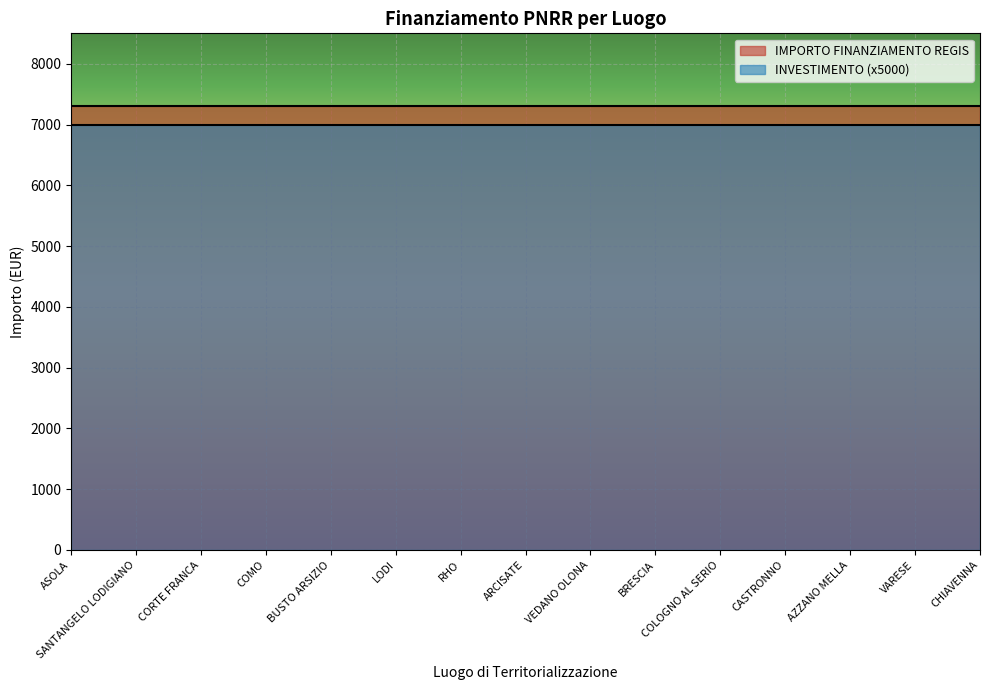

True or false: IMPORTO FINANZIAMENTO REGIS and INVESTIMENTO intersect in this chart.

False